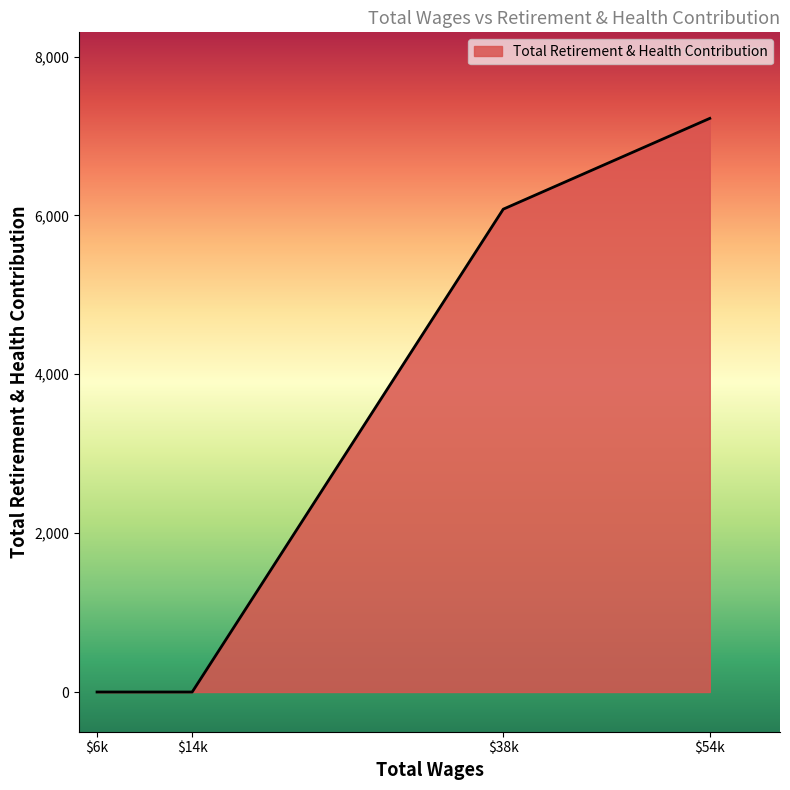

Does the chart have visible grid lines?

No